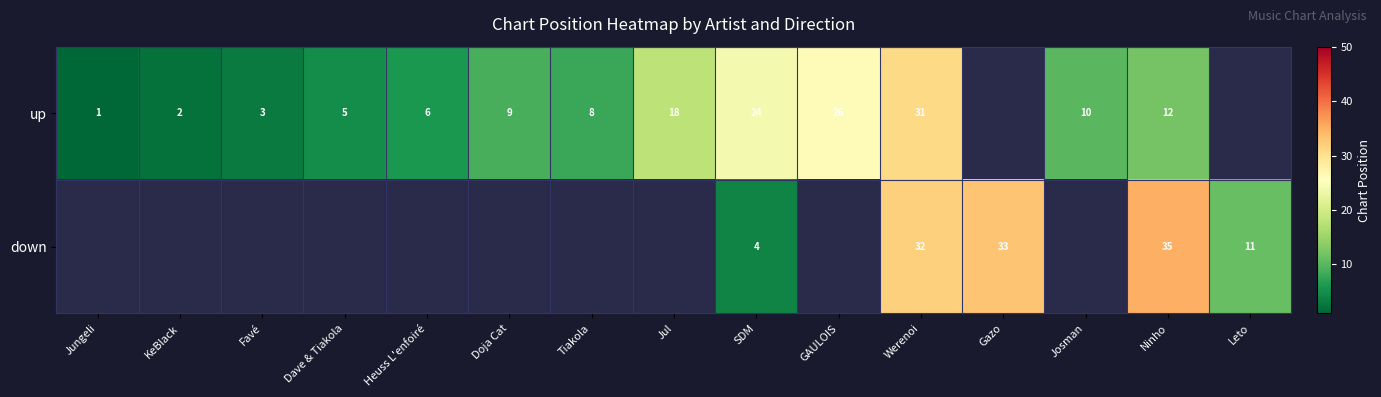

At Ninho, list the series in order from largest to smallest.

down, up